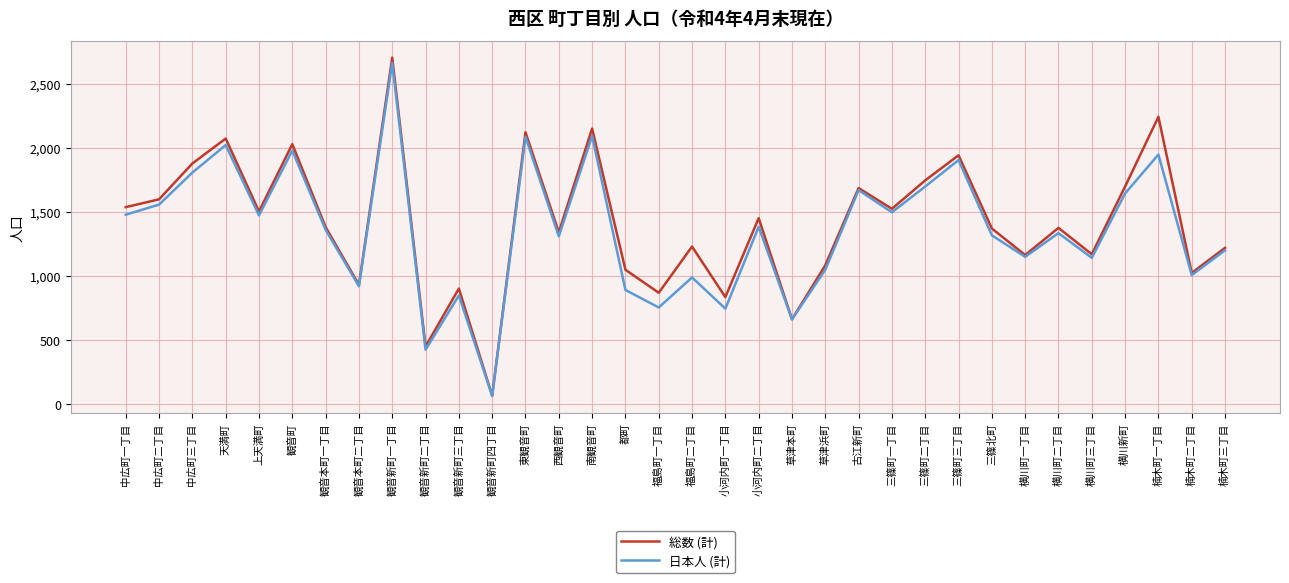

Where does the 日本人 (計) series first go above 1358?

中広町一丁目